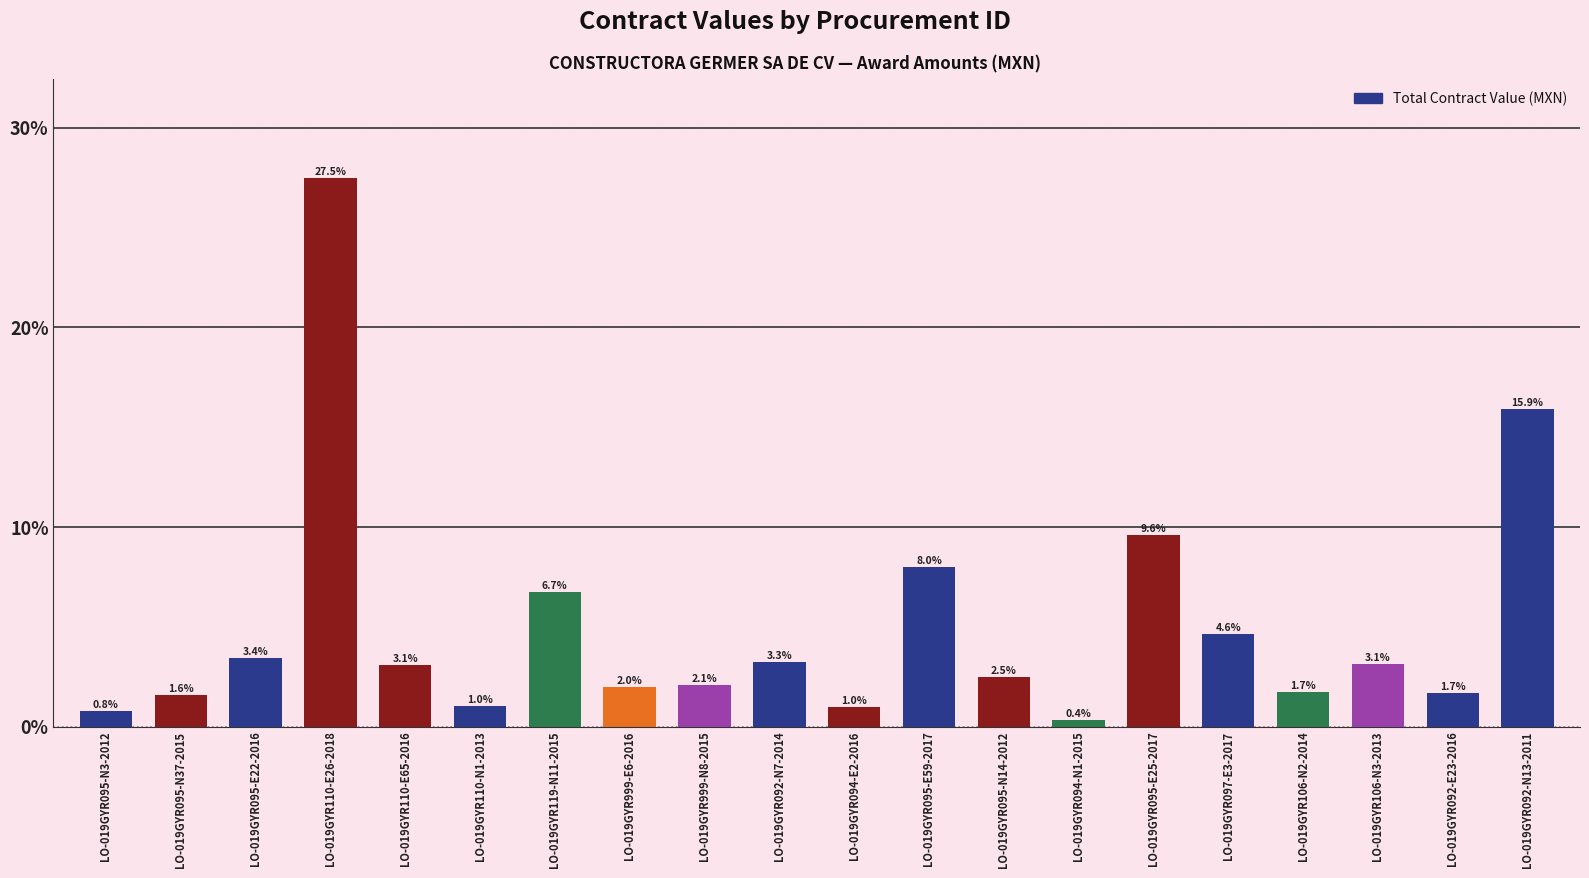

Is it true that the value at LO-019GYR106-N3-2013 is 5.2?

False